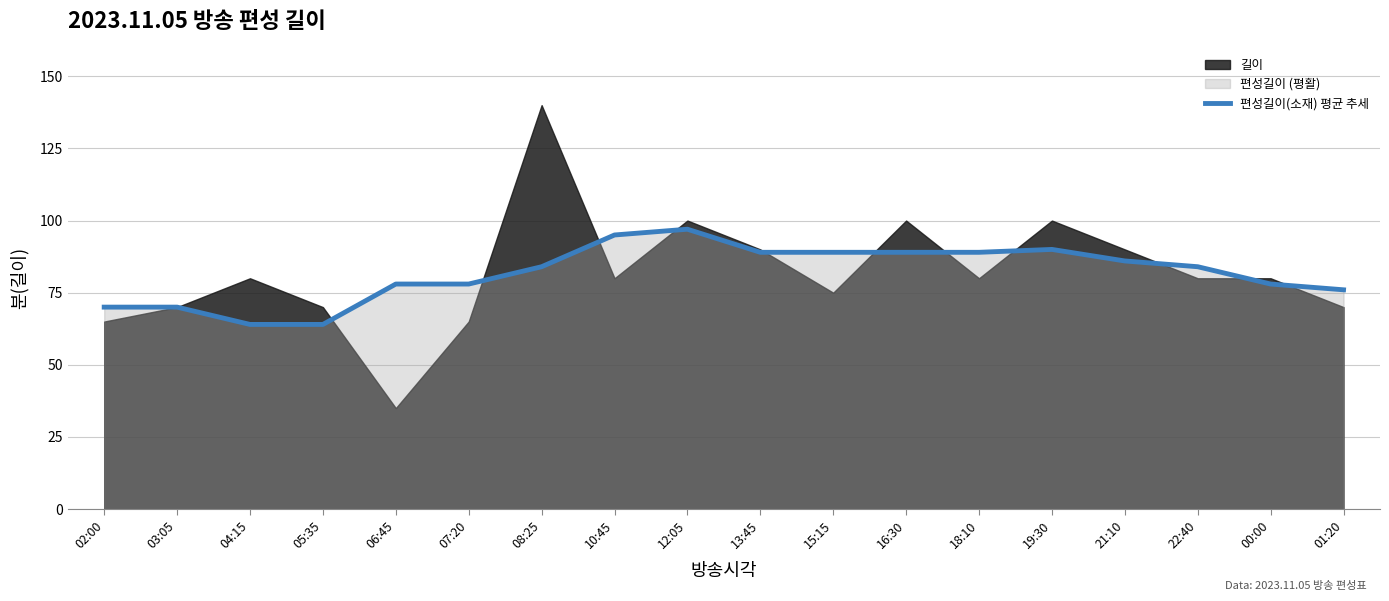

At which category does the data reach its first local peak?

12:05